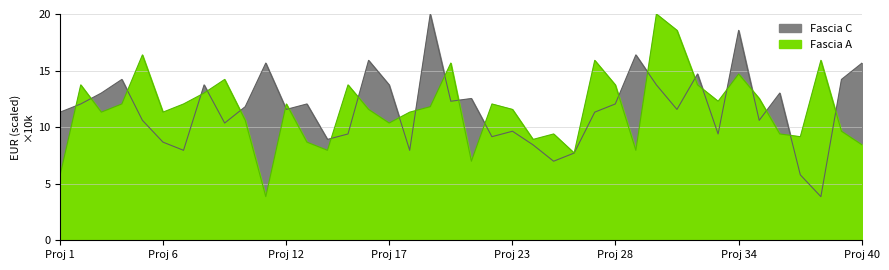

At which label is Fascia A closest to 11?

Proj 12